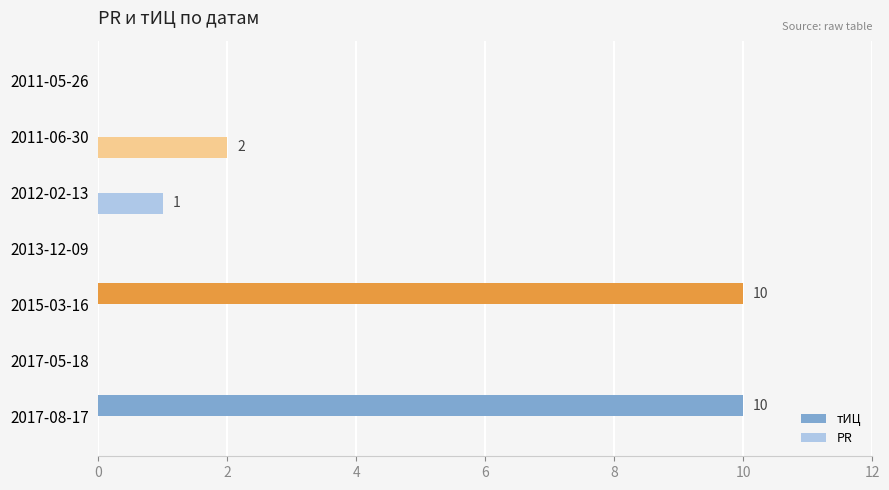

Is the value of тИЦ at 2017-08-17 greater than the value of PR at 2011-05-26?

Yes